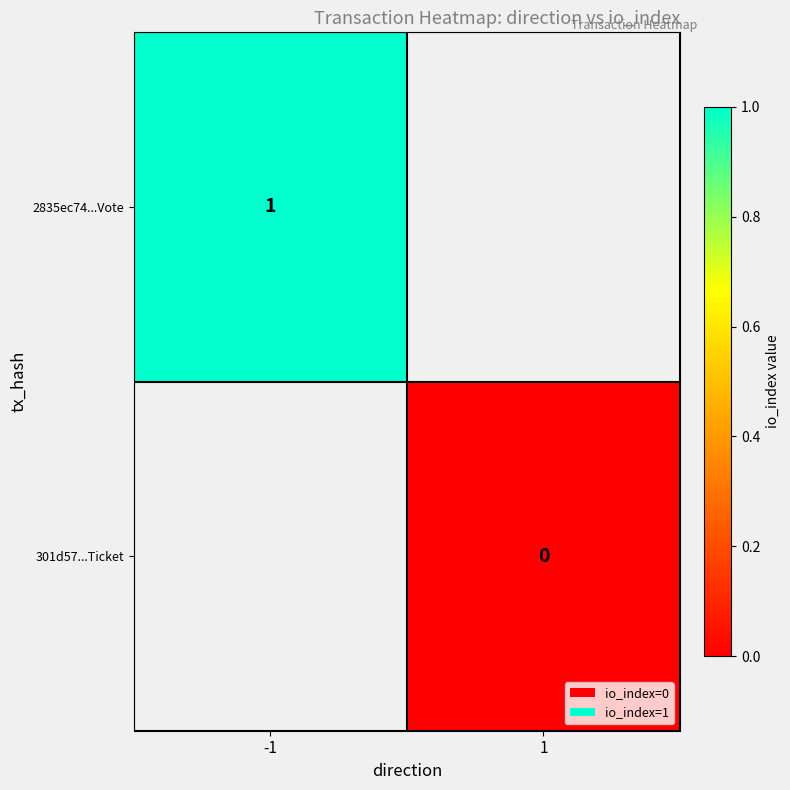

Is it true that 2835ec74...Vote equals 1.0 at -1?

True